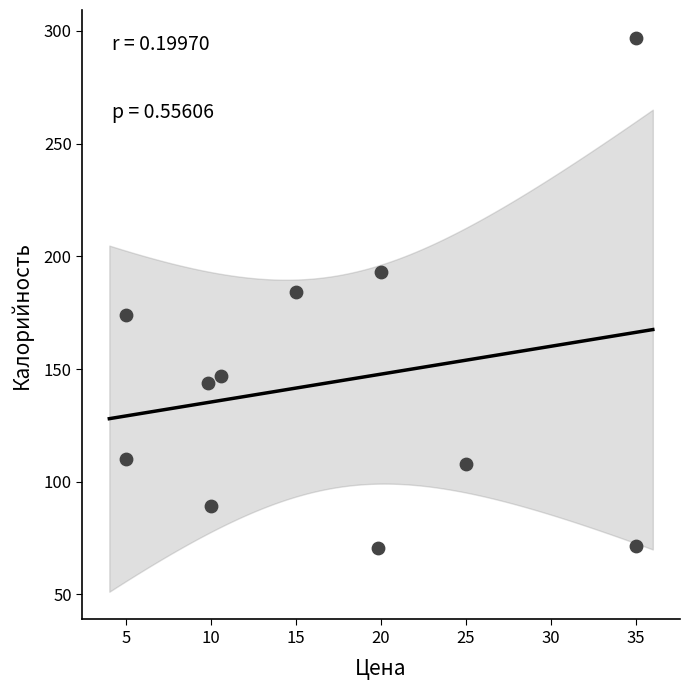

What is the range of Y values (max minus min)?

226.5